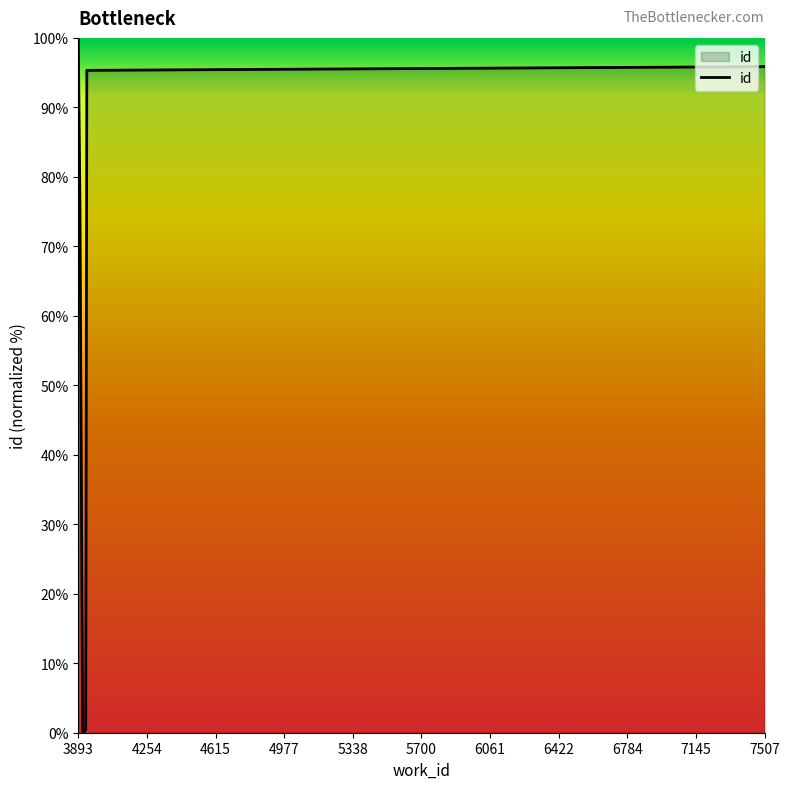

Which has a higher value, 6784 or 5700?

6784